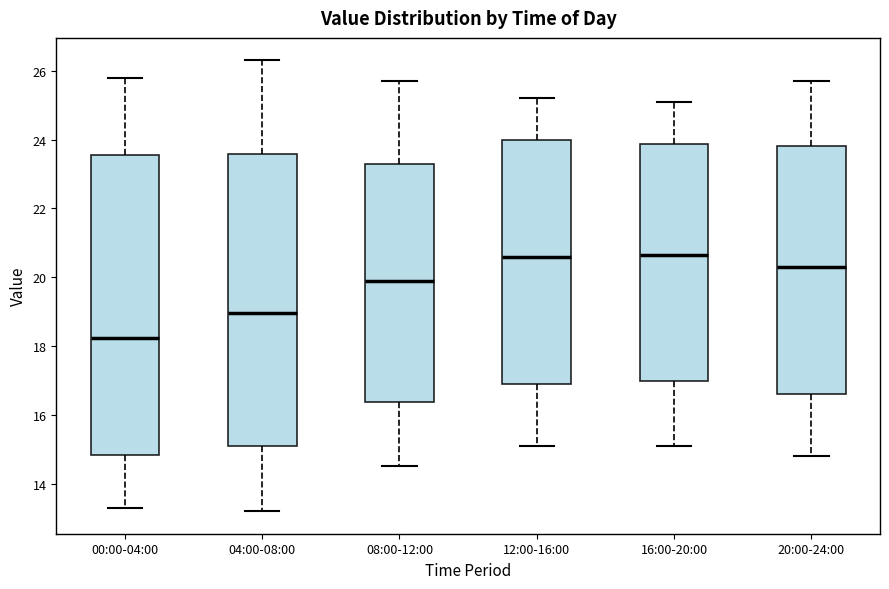

Which box has the lowest median line?

00:00-04:00